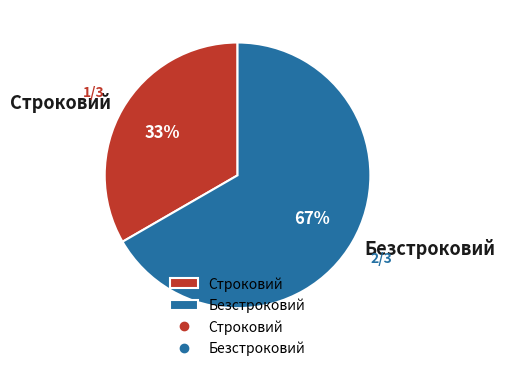

To the nearest percent, what is the average slice percentage?

50%